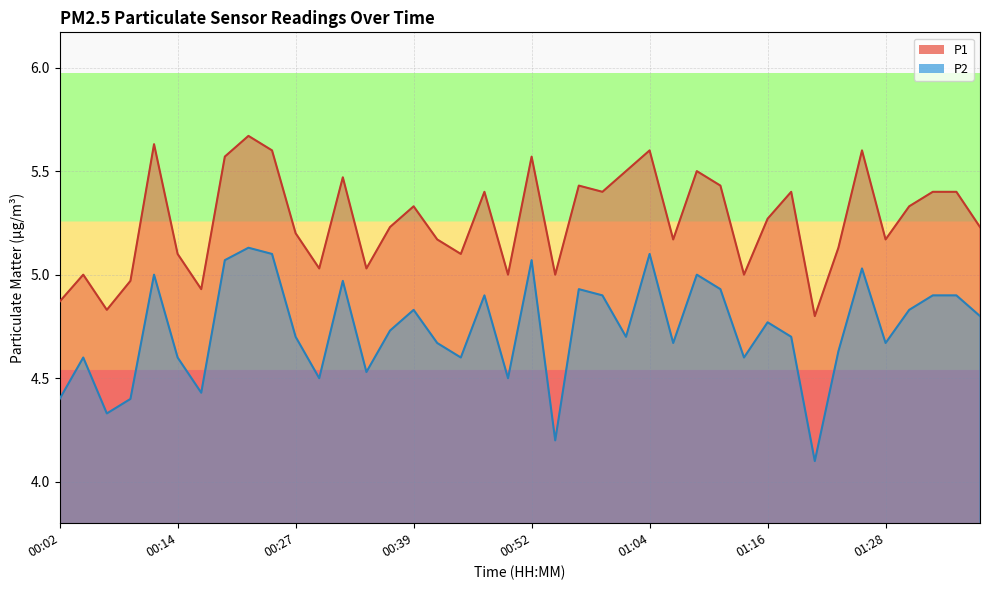

Count the number of data series in this chart.

2